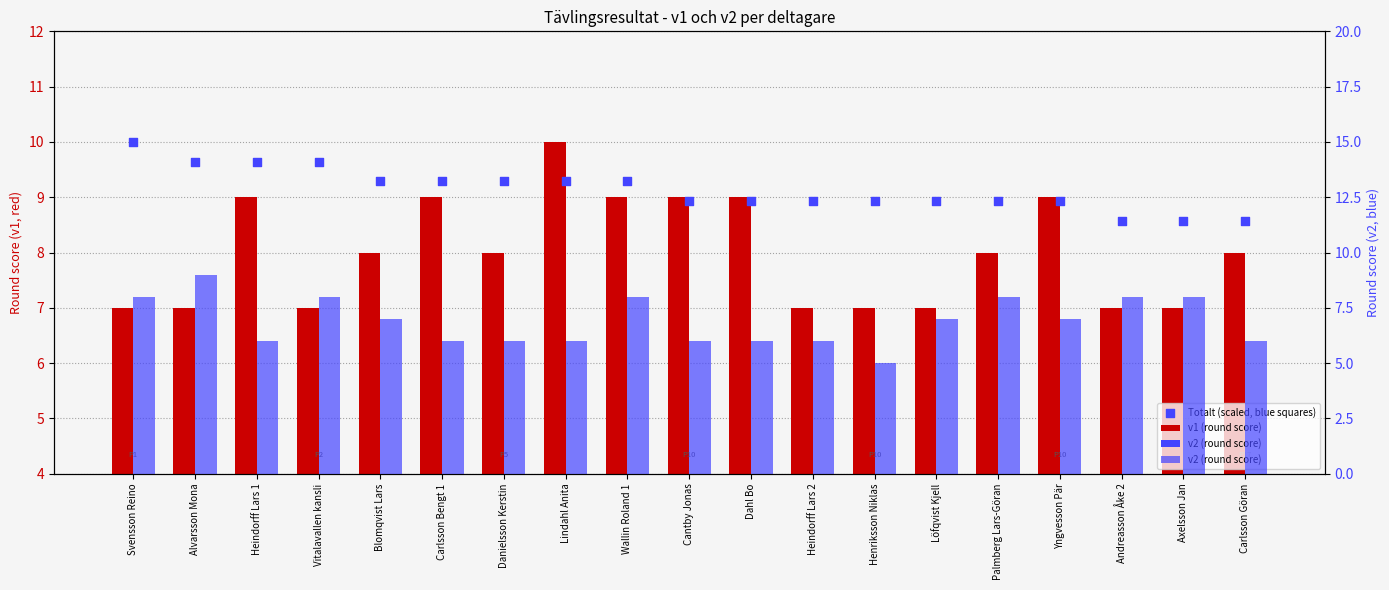

What is the total value across all series at Dahl Bo?

23.9